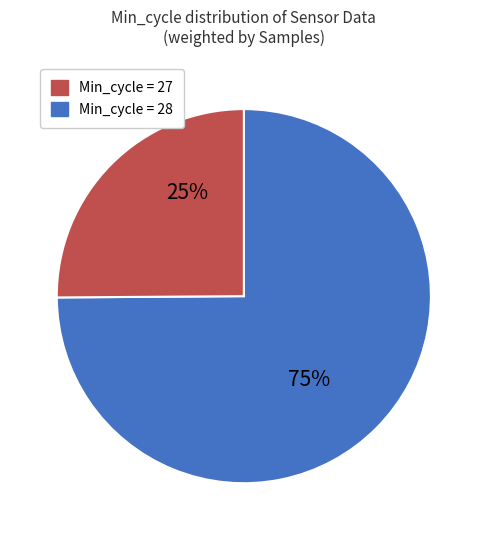

How many slices are in this pie chart?

2